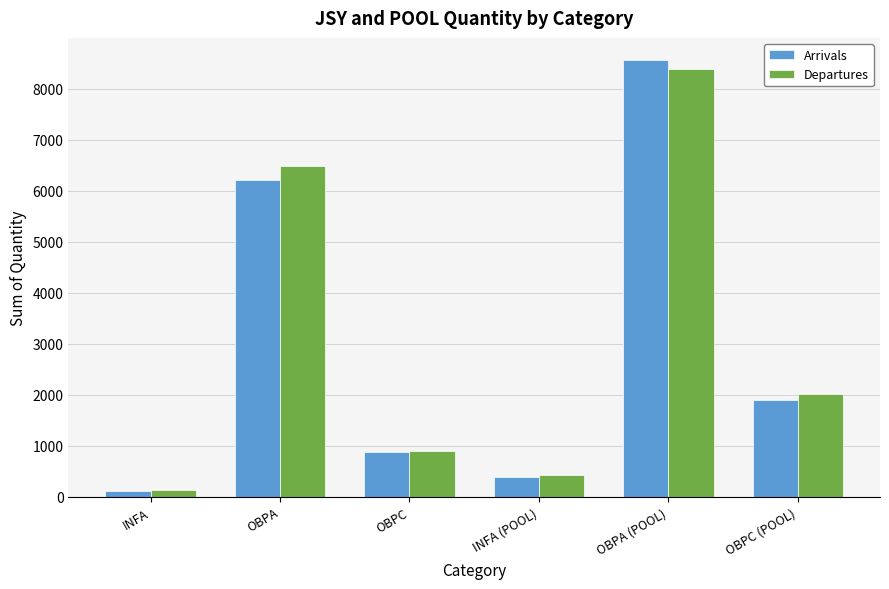

What is the average value of the Arrivals series?

3008